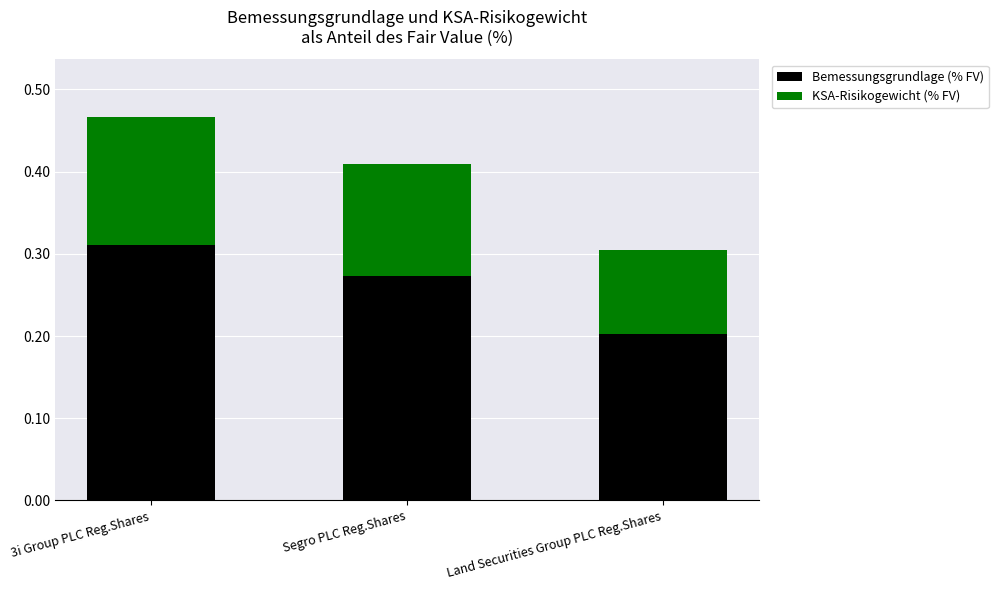

Is it true that Bemessungsgrundlage (% FV) equals 0.1 at Segro PLC Reg.Shares?

False